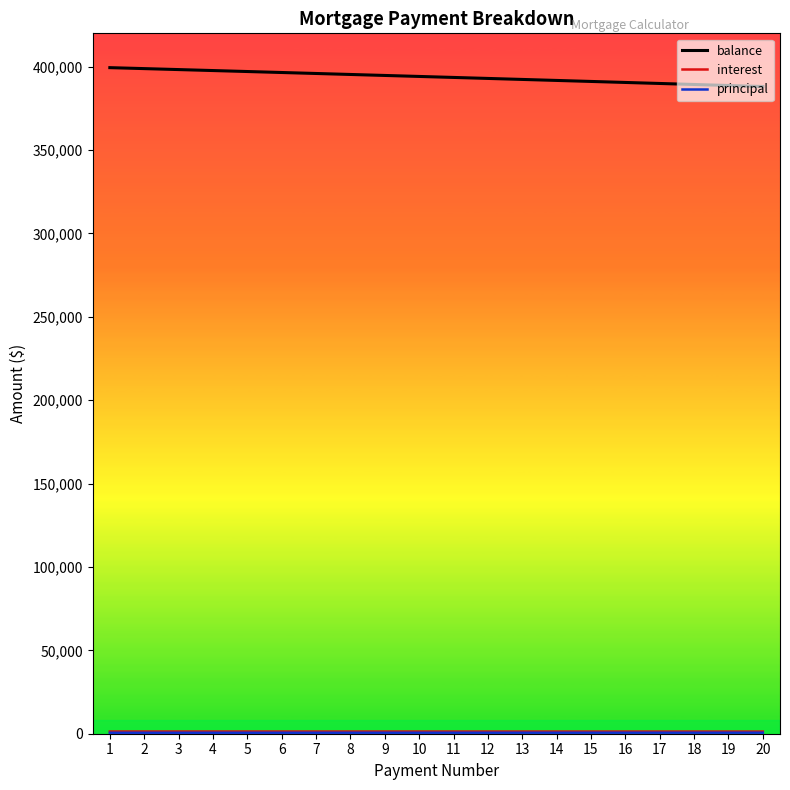

What is the greatest value displayed?

399423.7